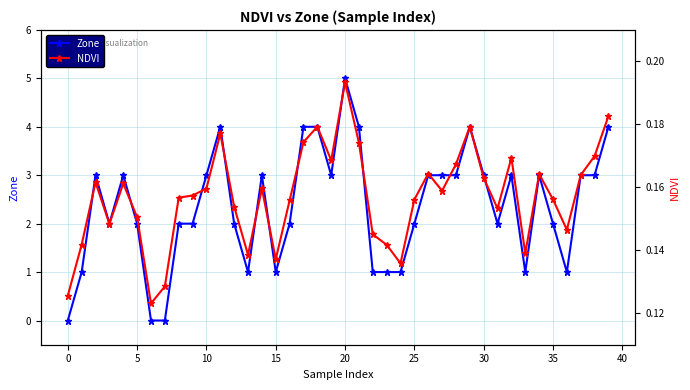

True or false: Zone has more than 0 interior local peaks.

True